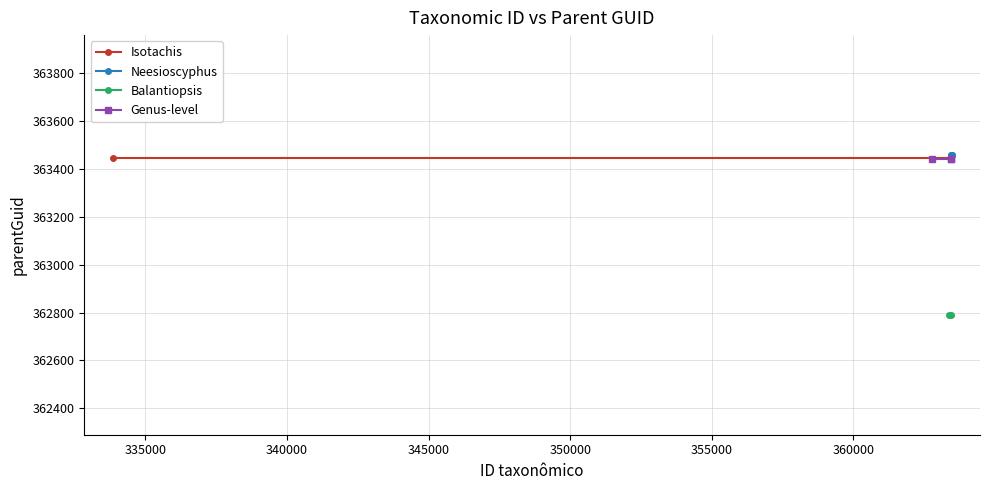

What is the difference between the highest and lowest values at 363454?

671